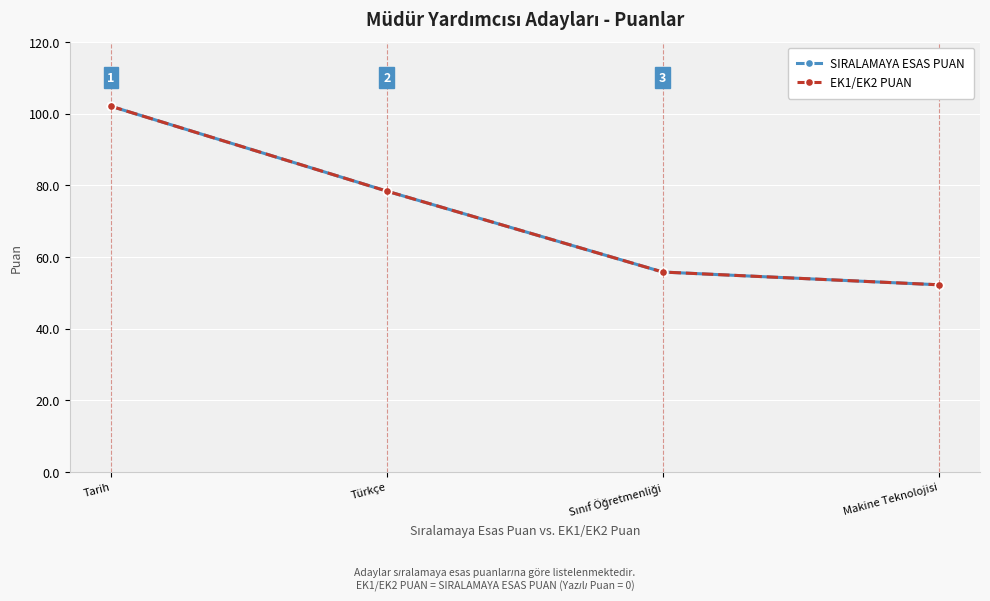

Is this an area chart (filled region under the line)?

No